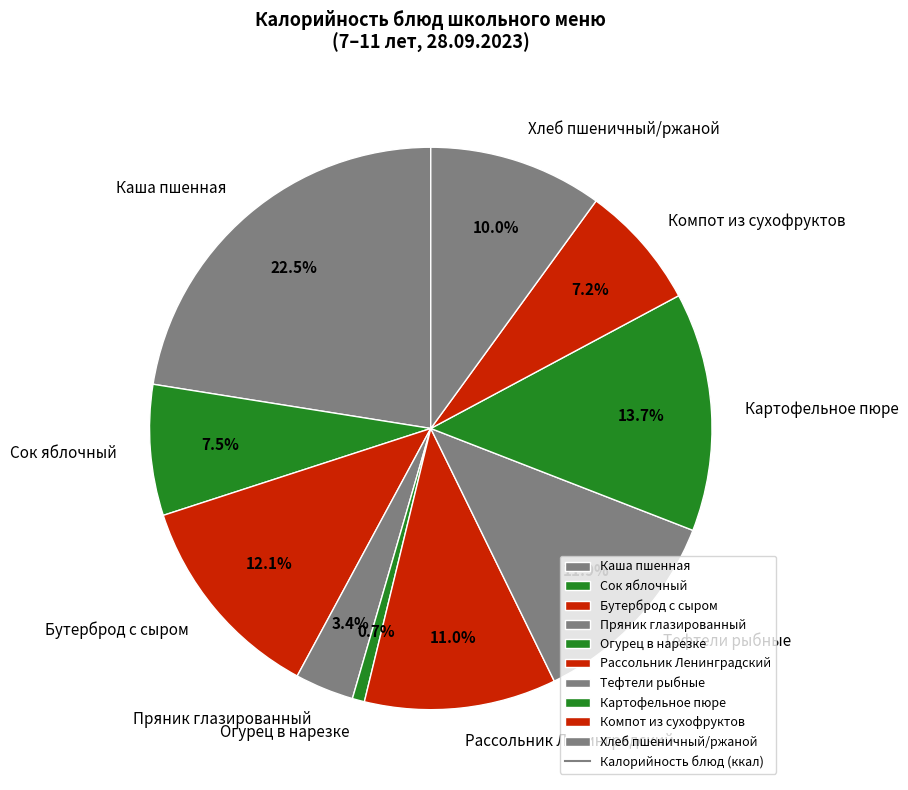

The Бутерброд с сыром slice represents 18% of the pie. True or false?

False